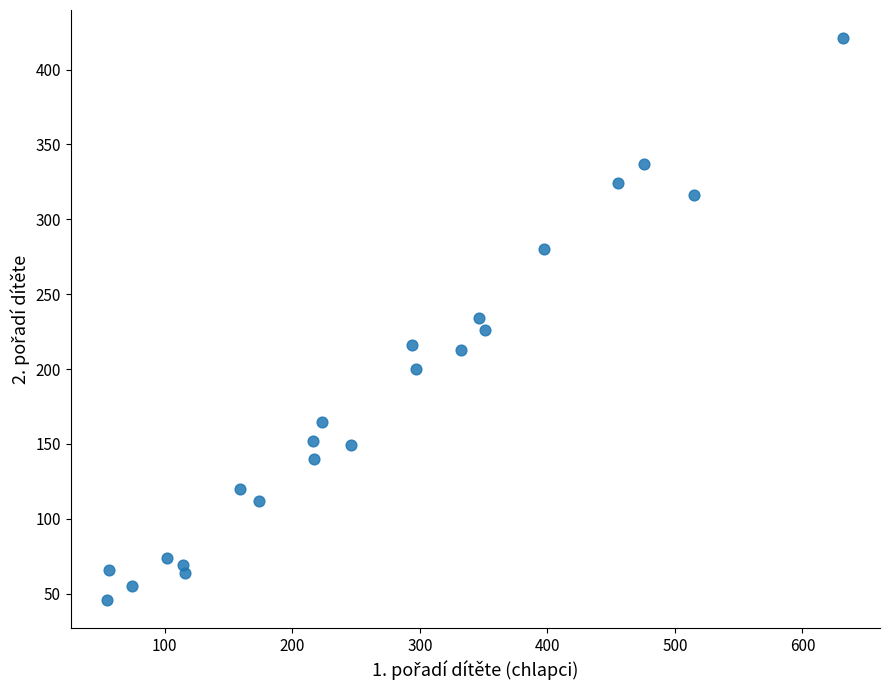

What is the range of X values (max minus min)?

577